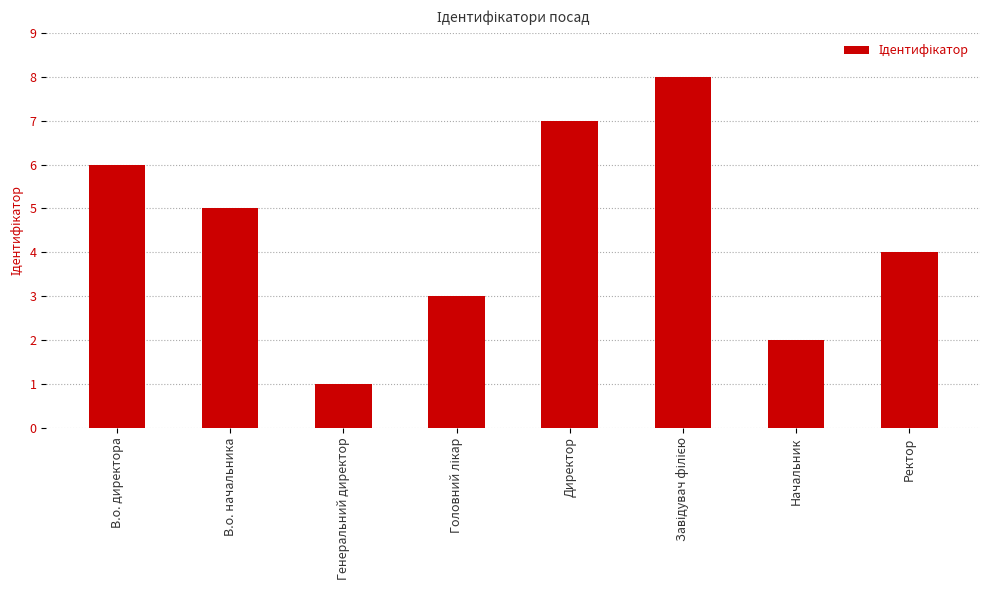

How many bars are there in total?

8